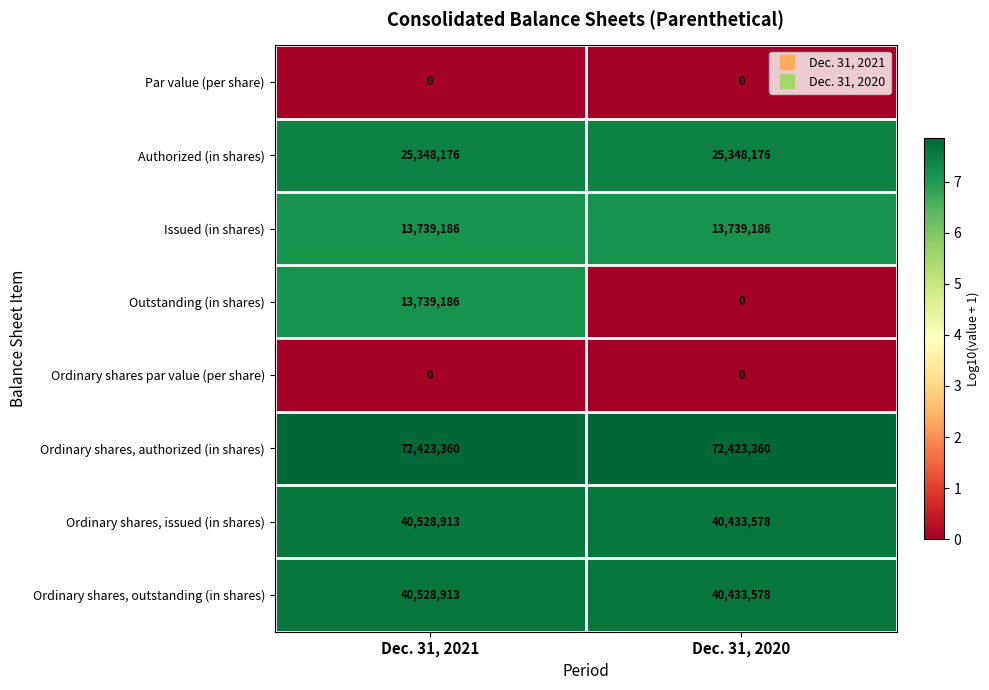

List the labels in order of Ordinary shares, outstanding (in shares) value, smallest first.

Dec. 31, 2020, Dec. 31, 2021